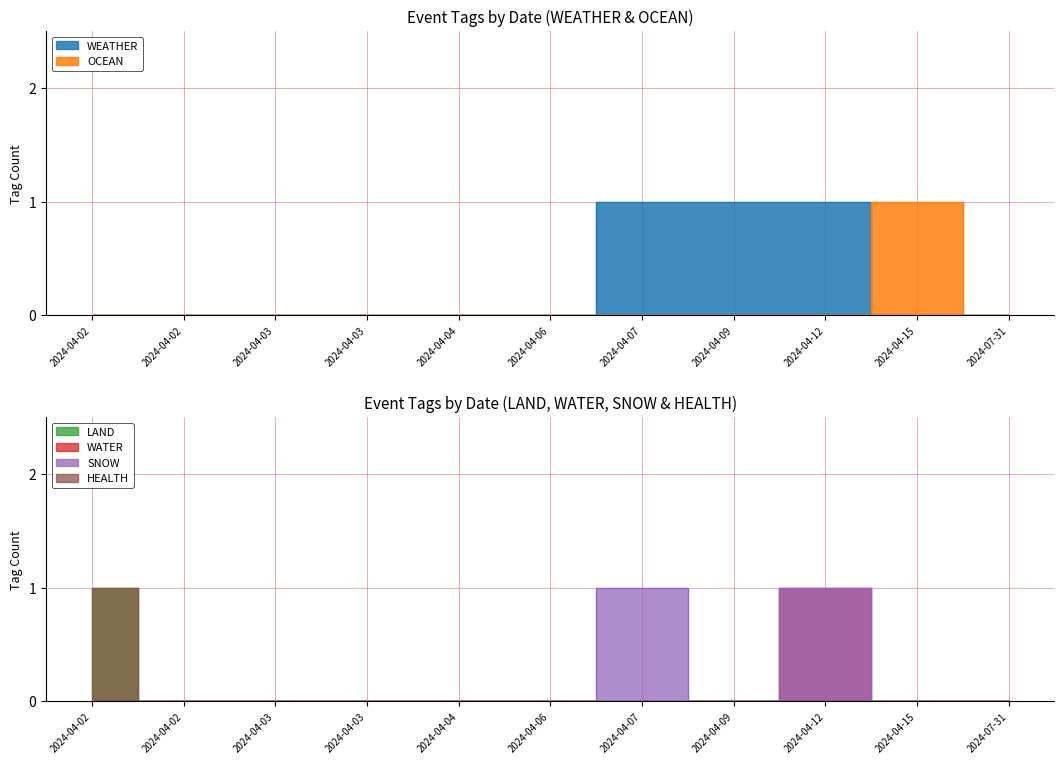

What is the label of the 1st point from the right?

2024-07-31